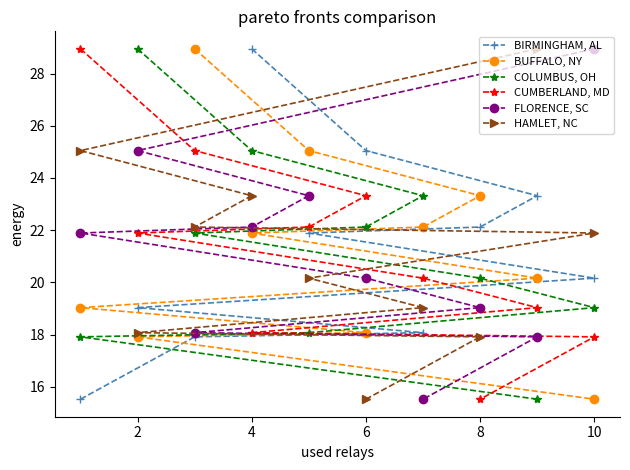

Which category has the lowest value in the BUFFALO, NY series?

10